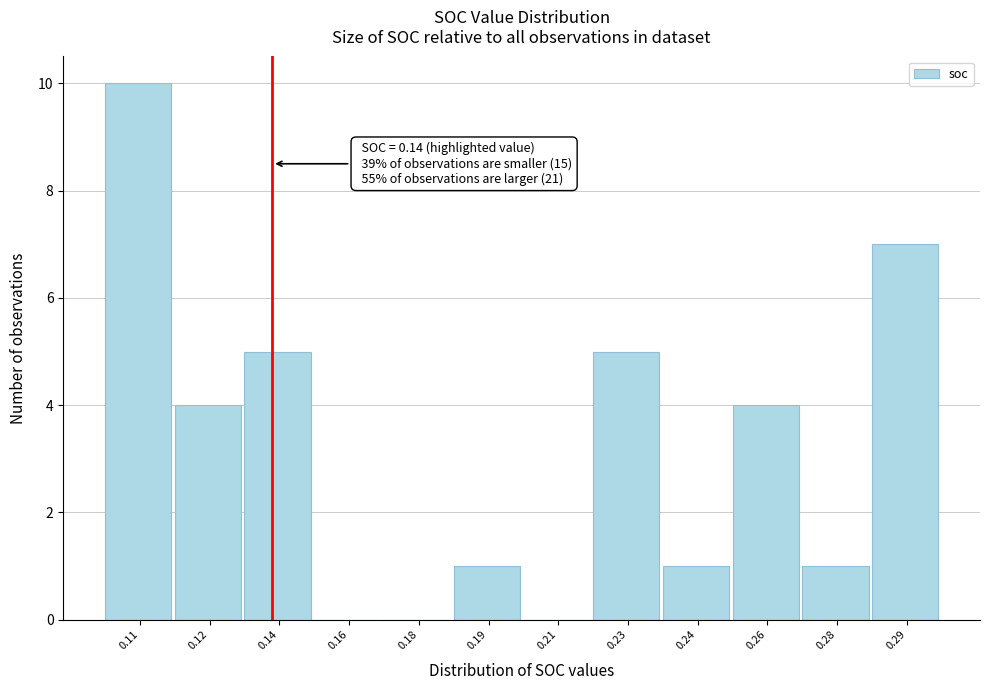

Reading left to right, list all the values displayed in this chart.

0.11=10	0.12=4	0.14=5	0.16=0	0.18=0	0.19=1	0.21=0	0.23=5	0.24=1	0.26=4	0.28=1	0.29=7